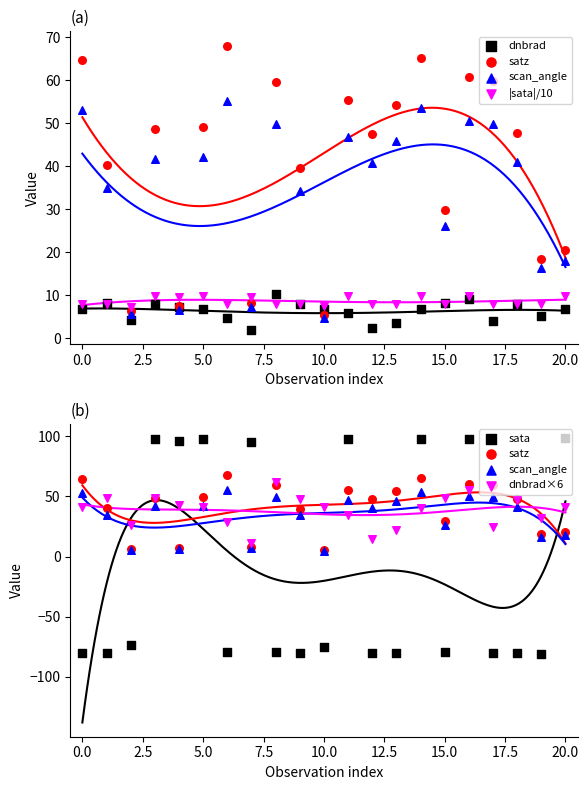

Which series has the largest Y range (max minus min)?

sata